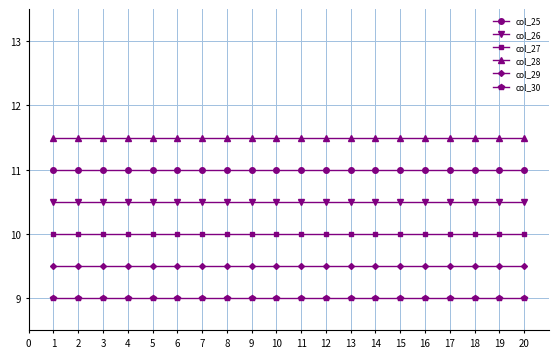

The col_28 series shows 11.5 at 4. True or false?

True